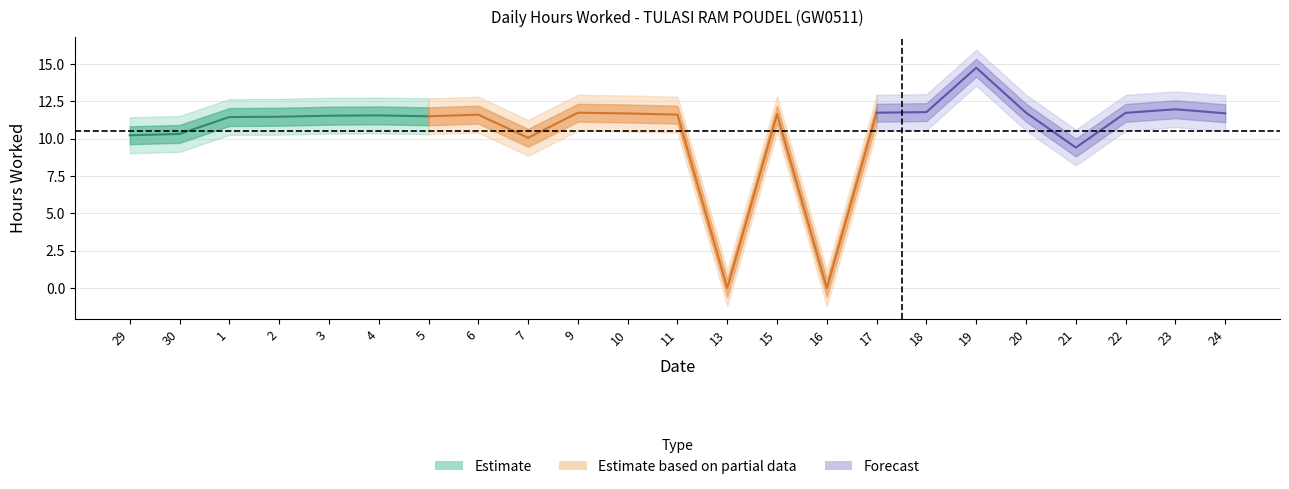

Which label corresponds to the largest value in the chart?

19